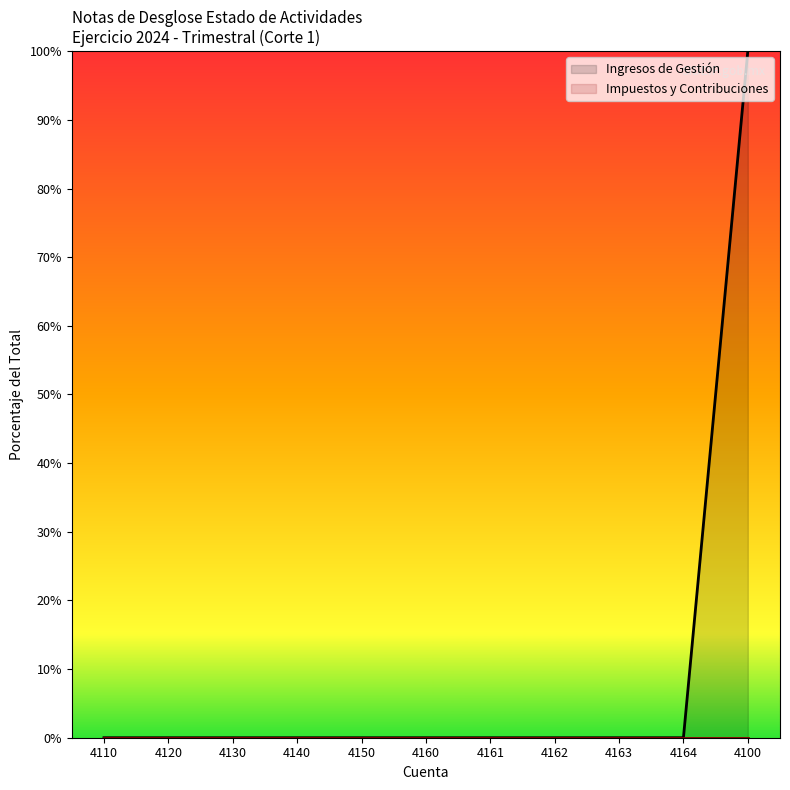

Does the chart display data point markers on the line(s)?

No